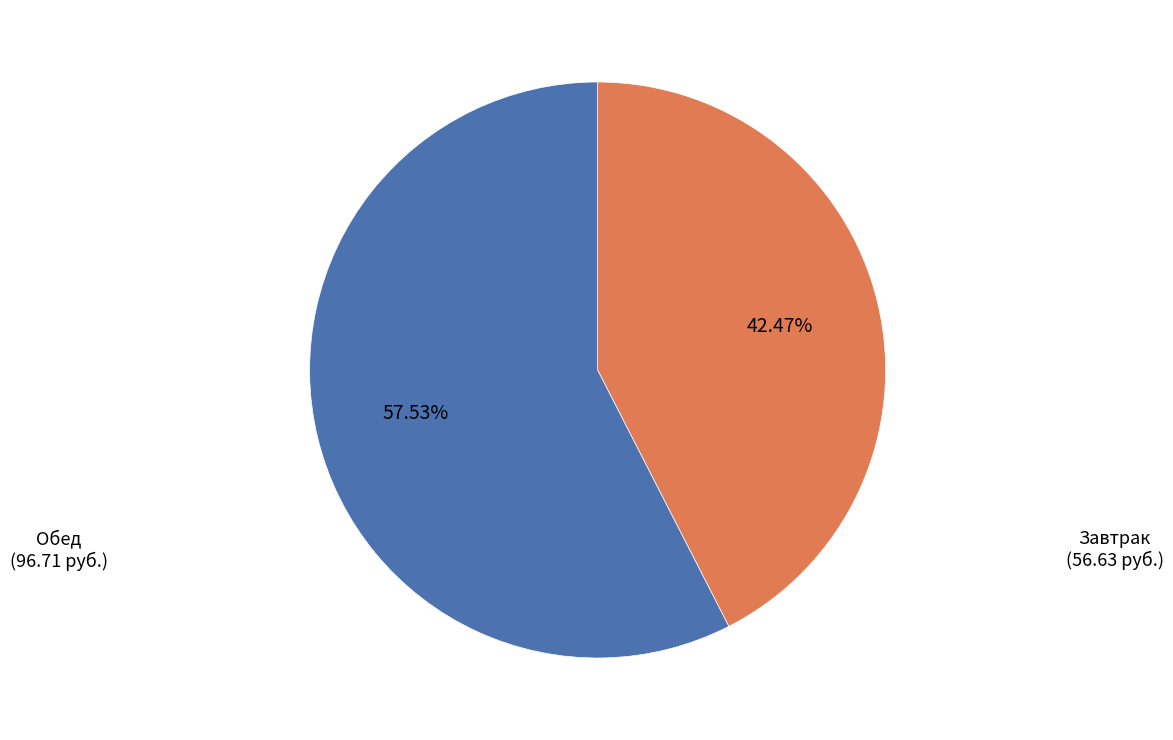

What is the ratio of the value at Обед (96.71 руб.) to the value at Завтрак (56.63 руб.)?

1.4